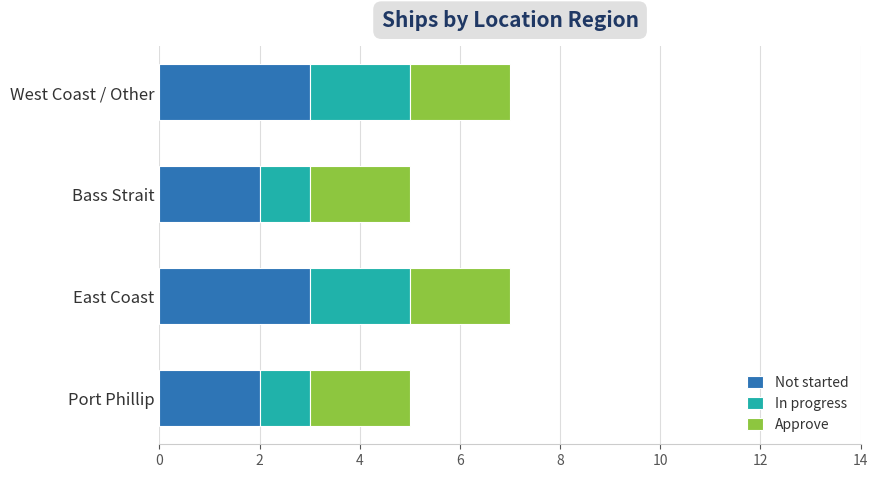

What is the sum of the Not started values at Port Phillip and West Coast / Other?

5